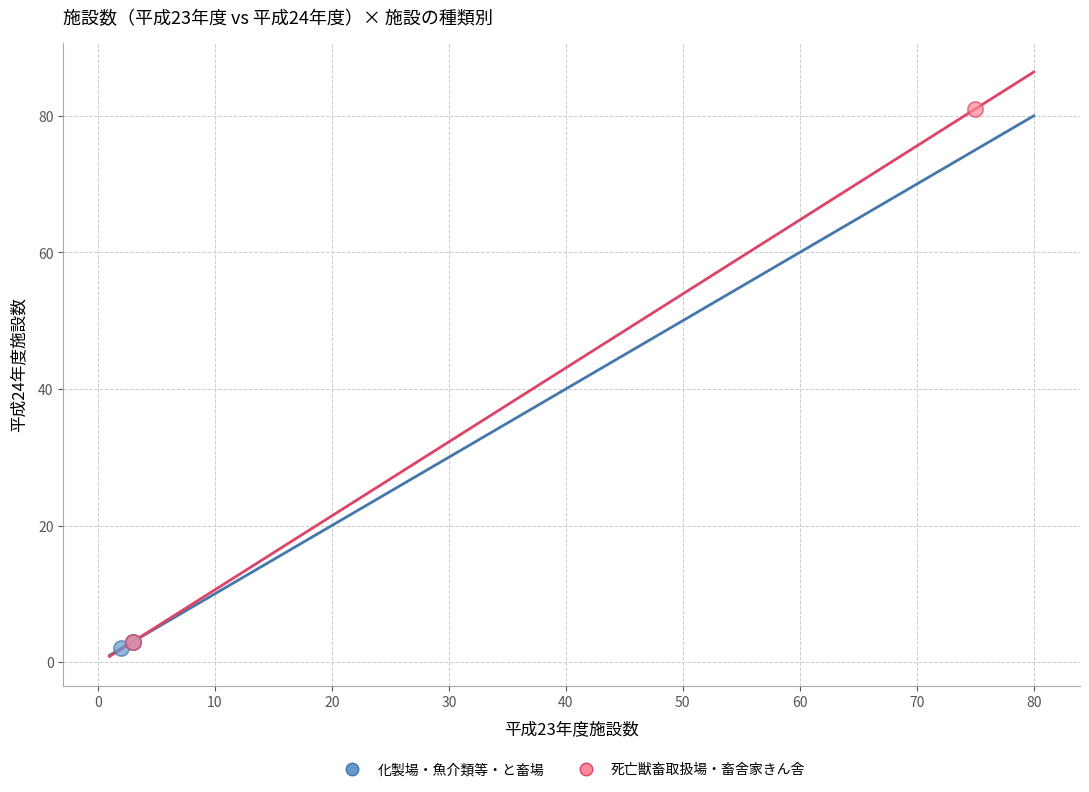

Which series has the largest Y range (max minus min)?

死亡獣畜取扱場・畜舎家きん舎